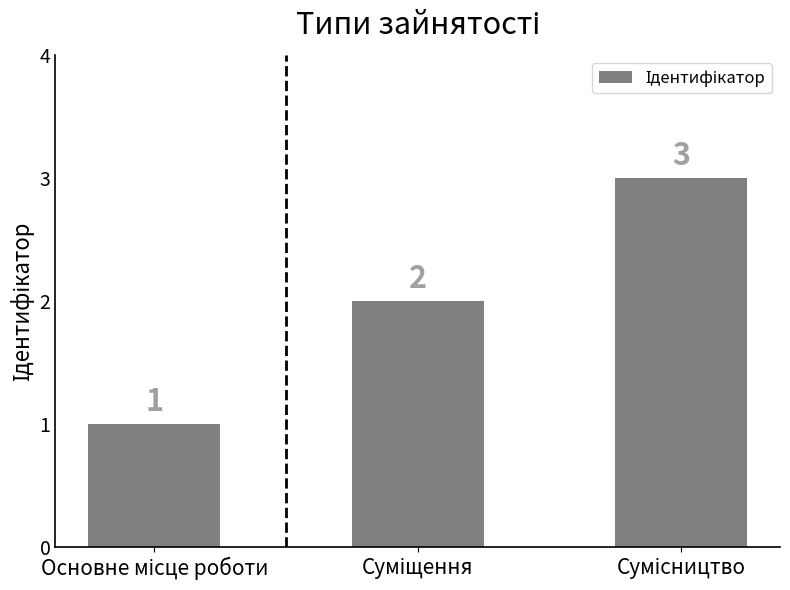

What is the sum of all values?

6